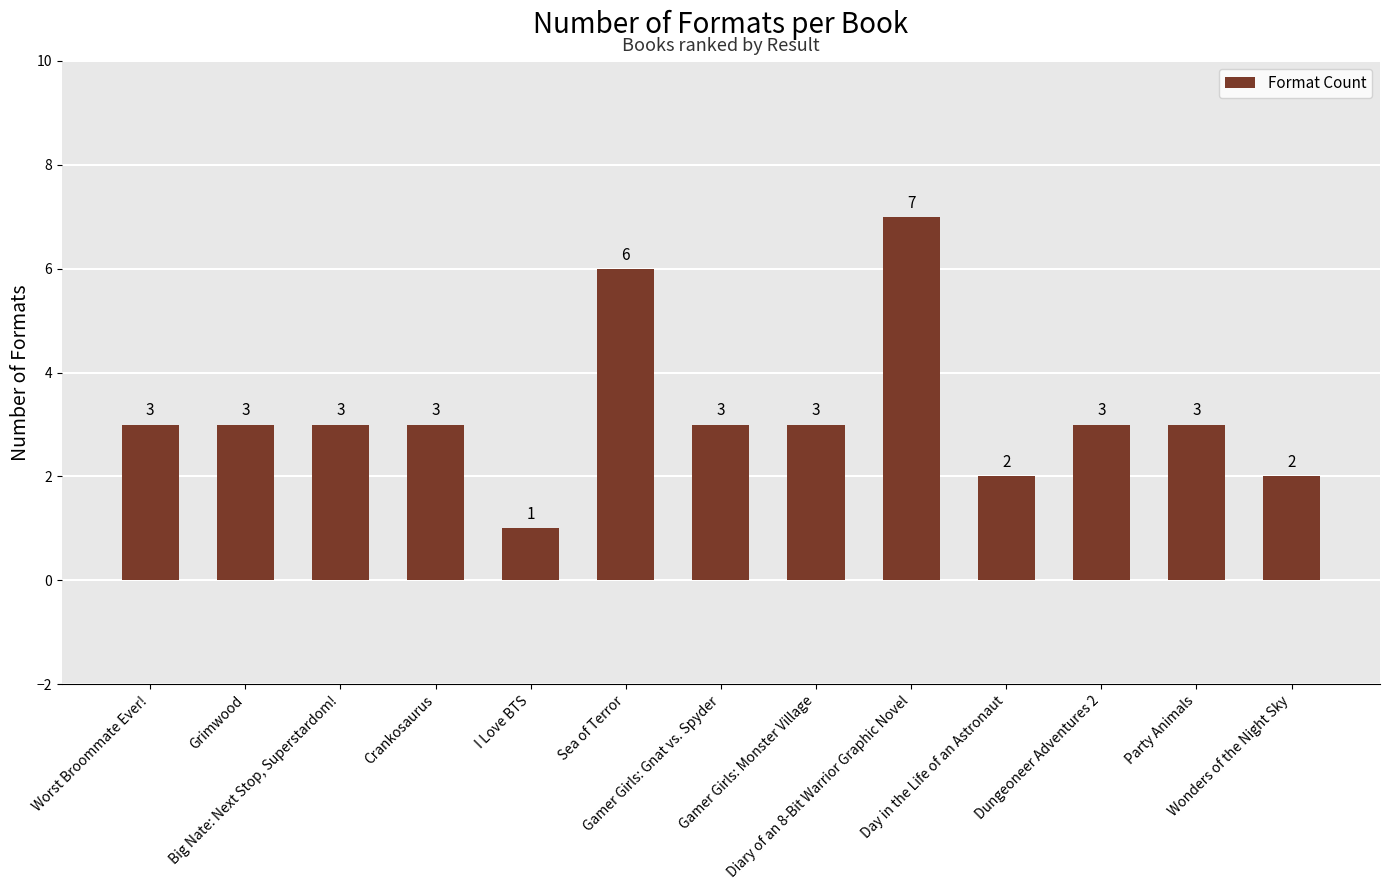

What is the smallest value displayed?

1